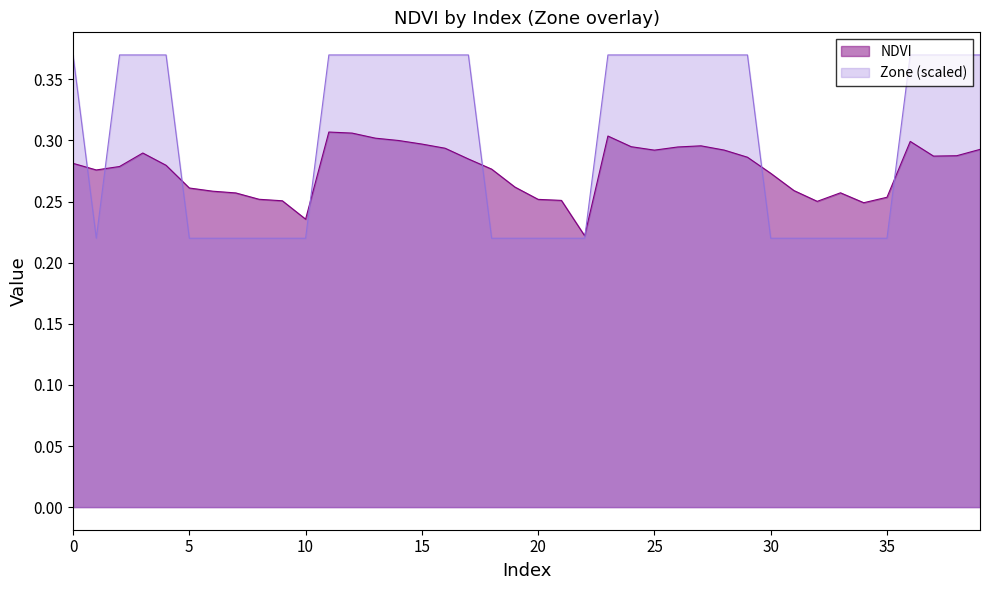

How many intersections are there between NDVI and Zone?

8